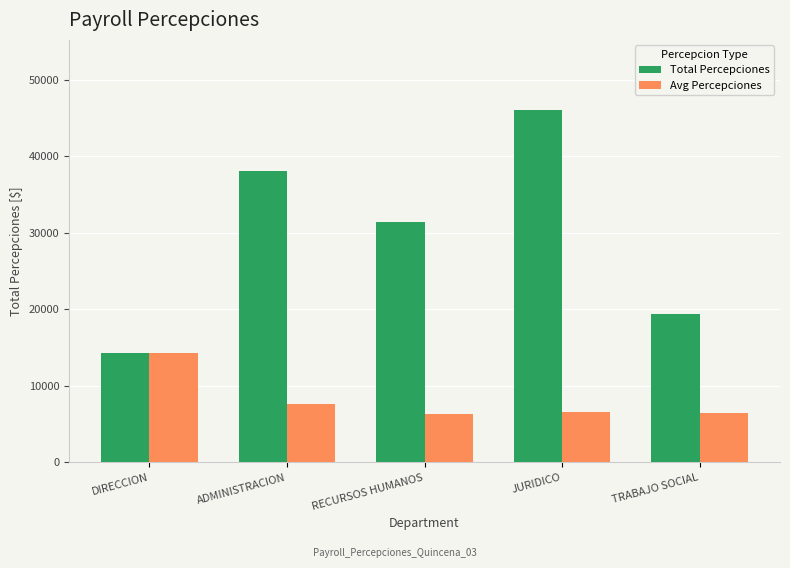

The Total Percepciones series shows 9492.9 at ADMINISTRACION. True or false?

False